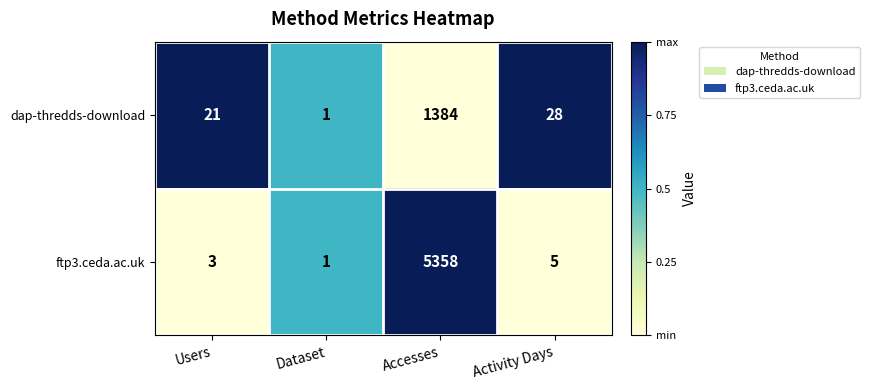

What is the difference between the maximum and minimum values in the ftp3.ceda.ac.uk series?

5357